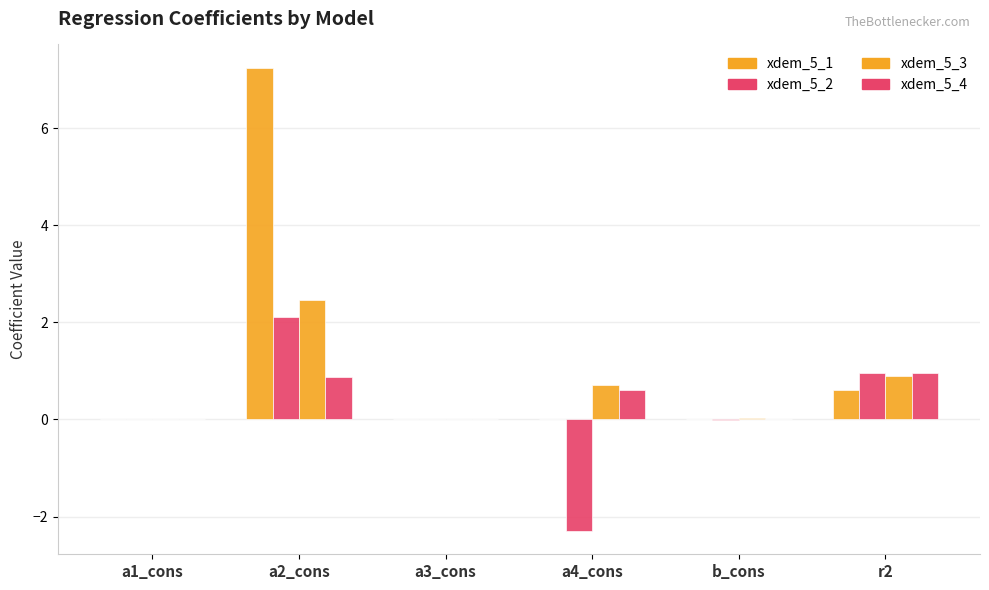

Count the number of categories in the chart.

6